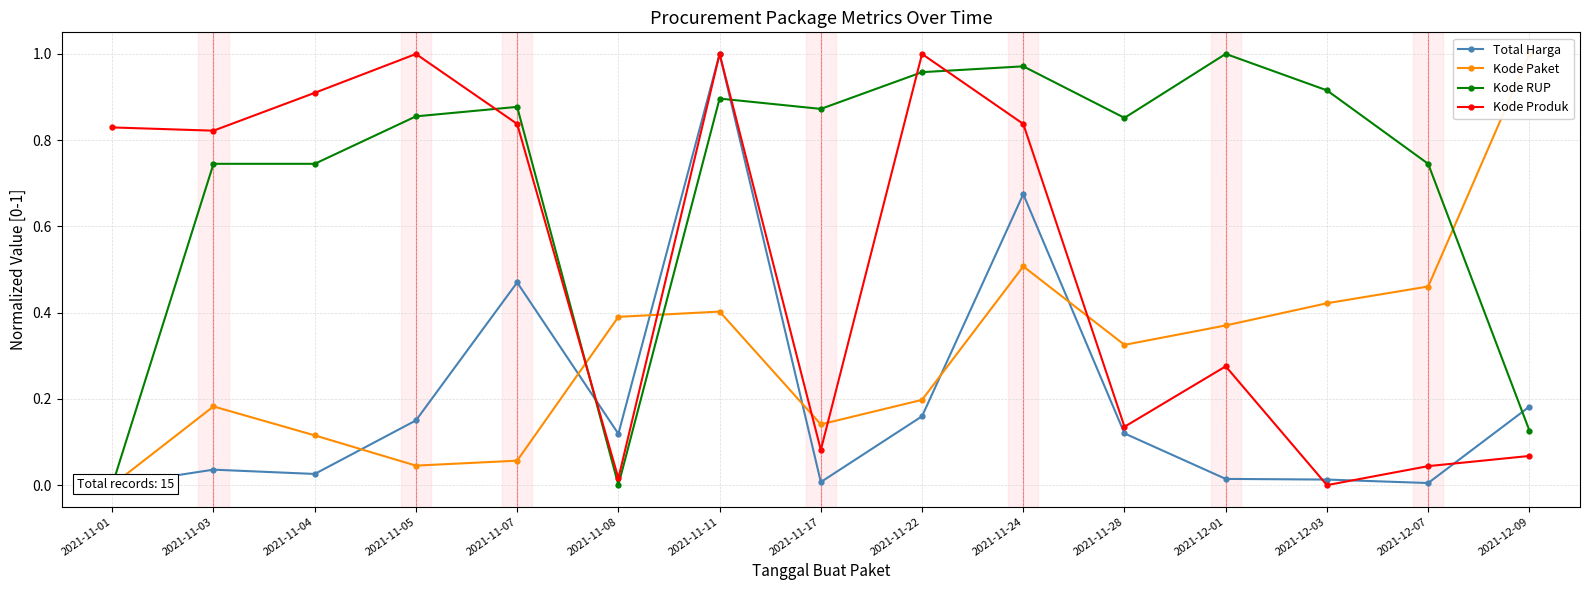

At which category is the sum across all series the highest?

2021-11-11